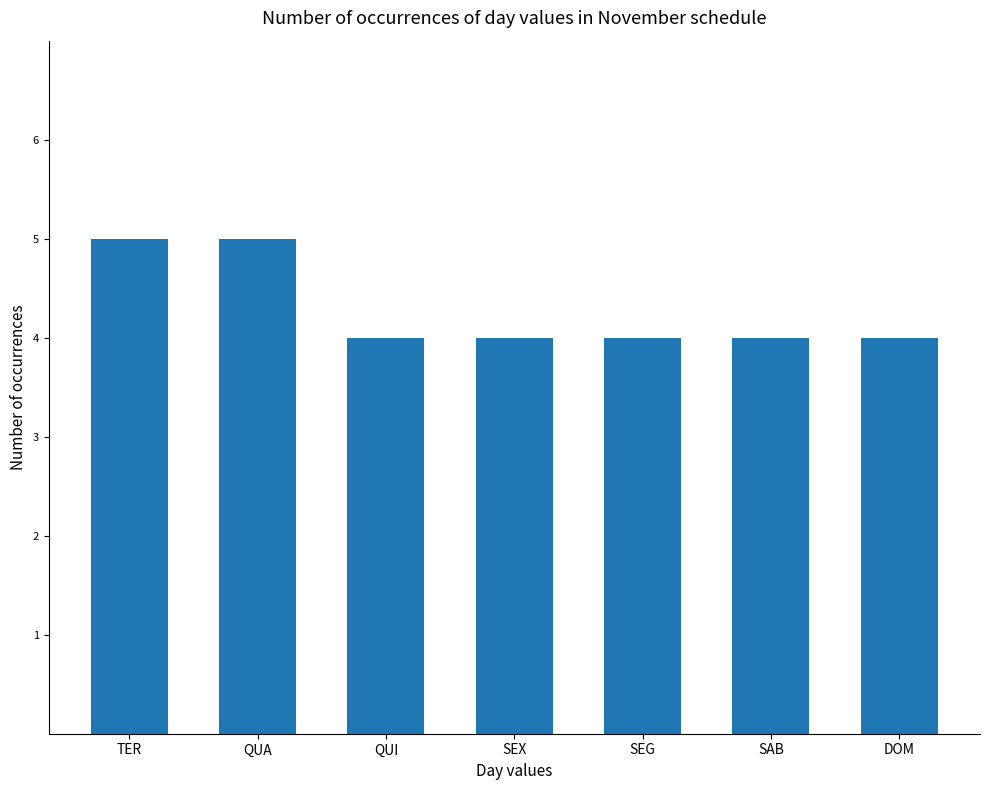

What is the difference between the maximum and minimum values?

1